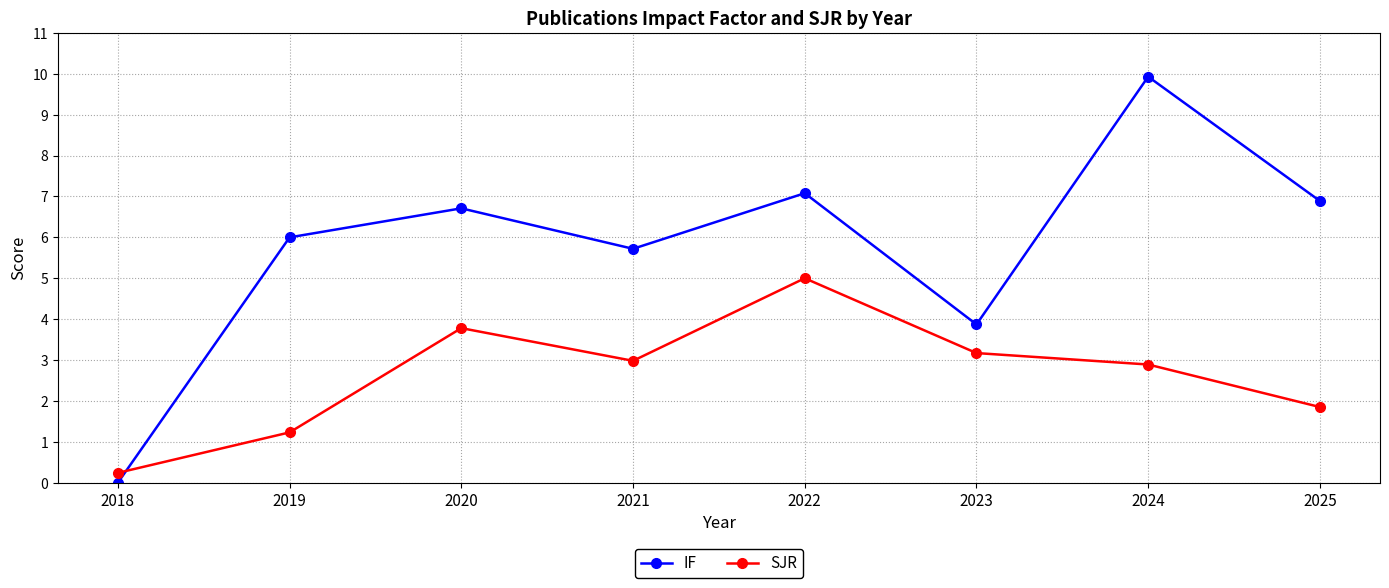

After their last crossing, which series has the higher values: SJR or IF?

IF